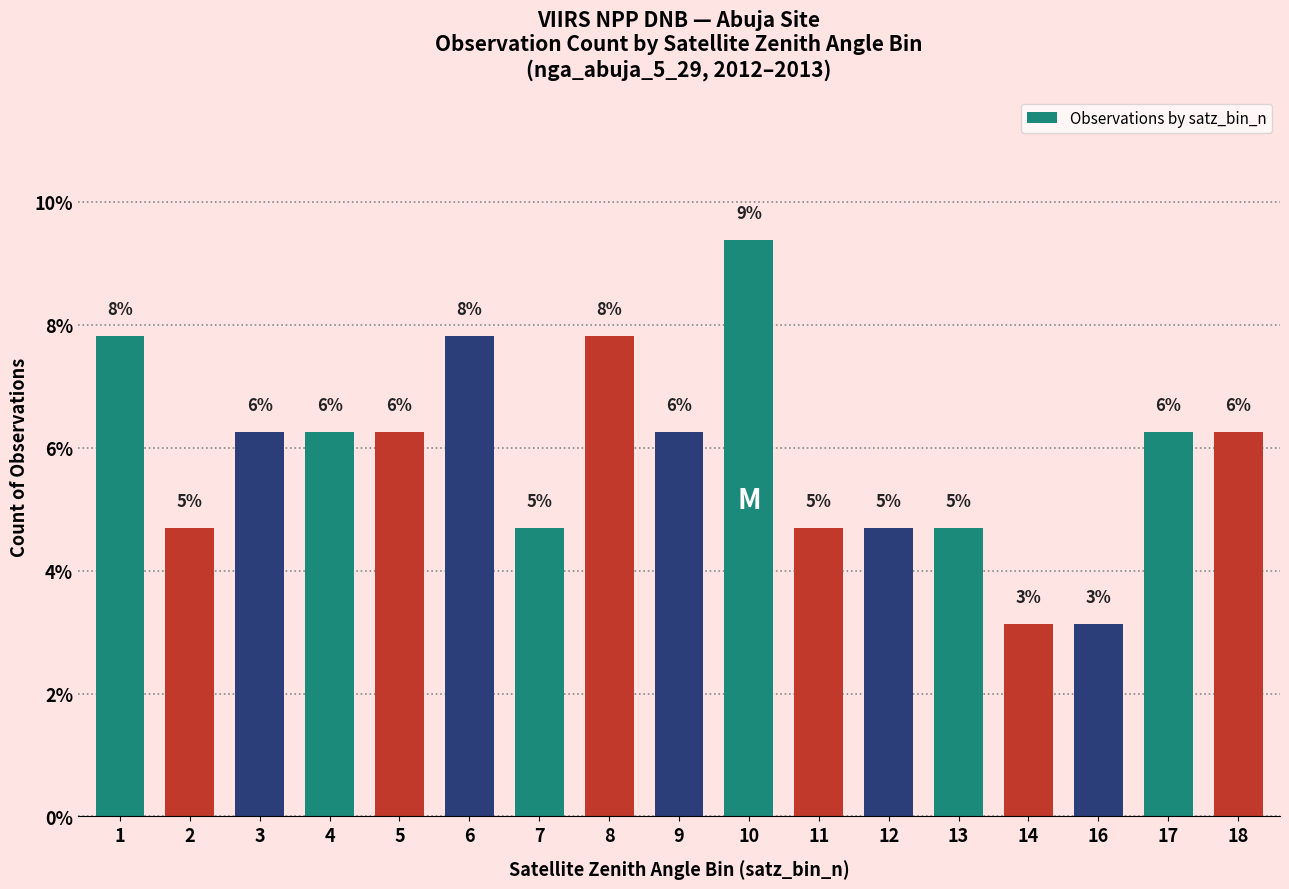

What is the value of the 2nd bar from the left?

4.7